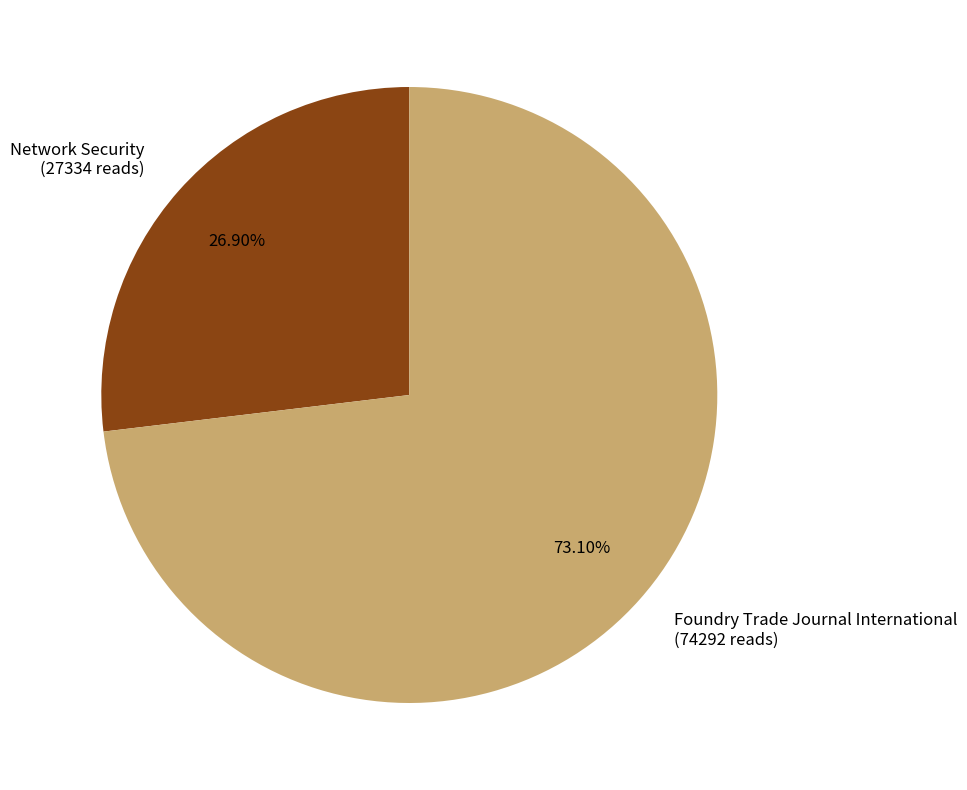

How many slices are in this pie chart?

2